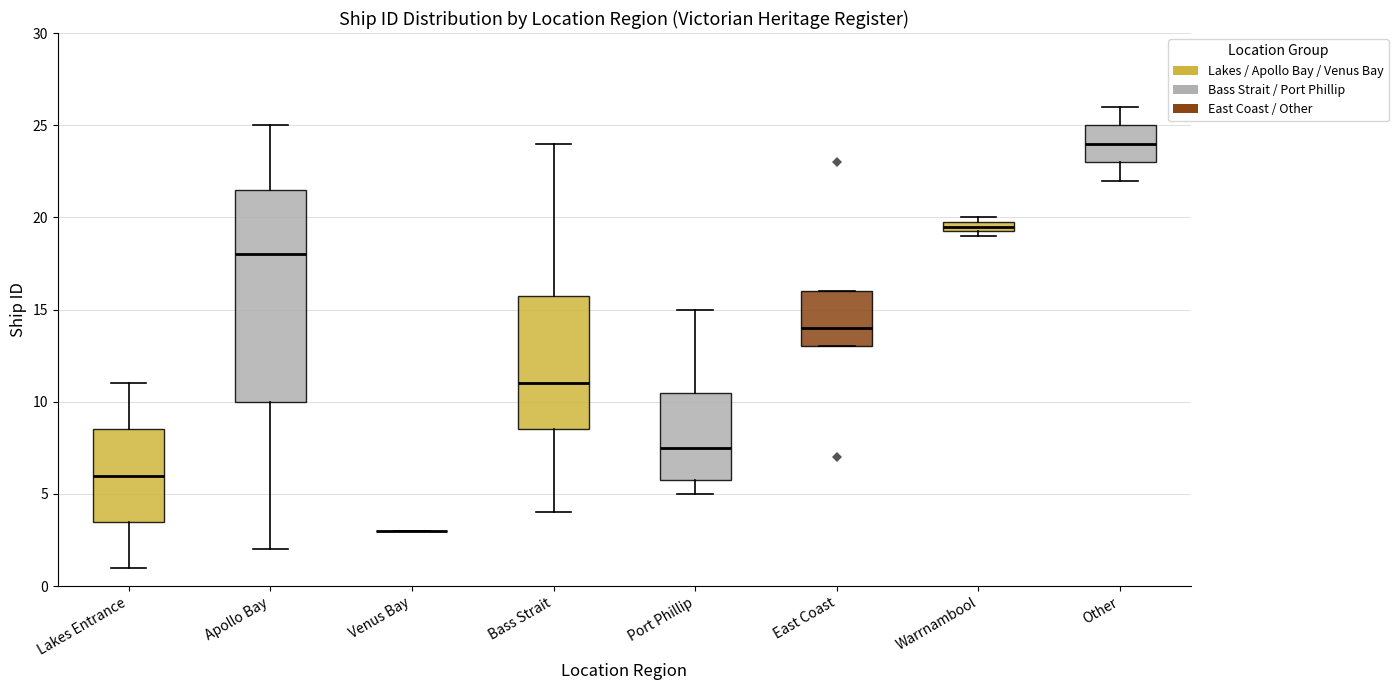

Which box is the tallest, from its lower edge to its upper edge?

Apollo Bay